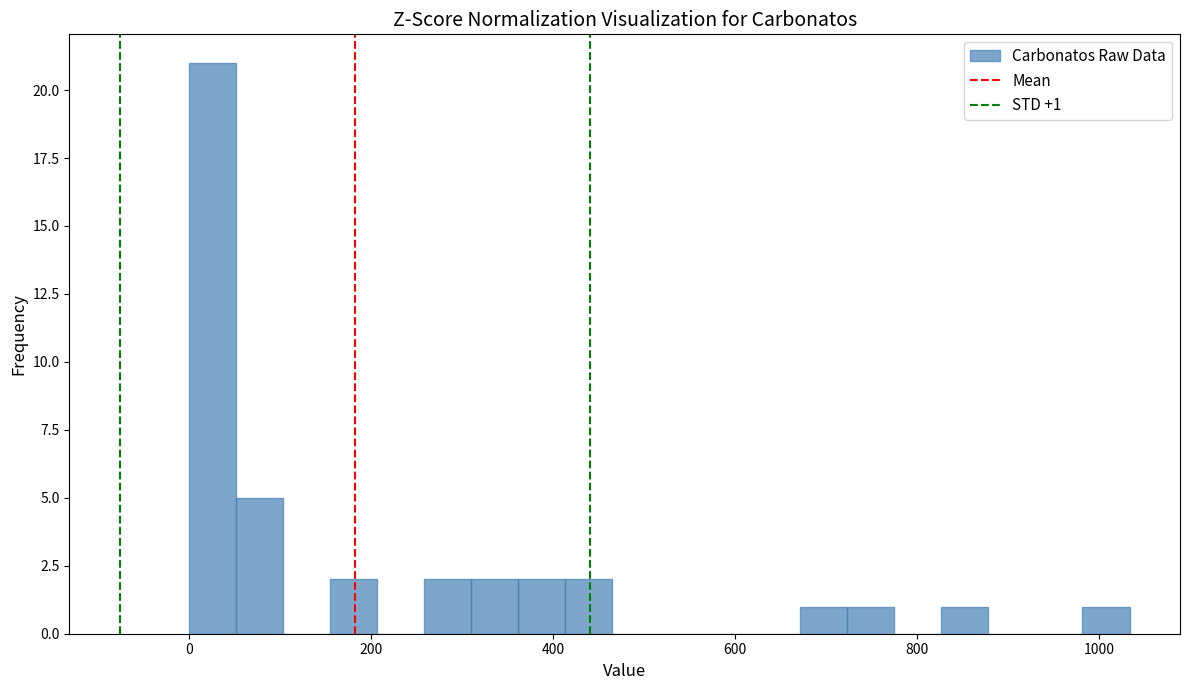

Around what value on the x-axis is the tallest bar? Give the approximate position of its centre, as read against the axis.

20